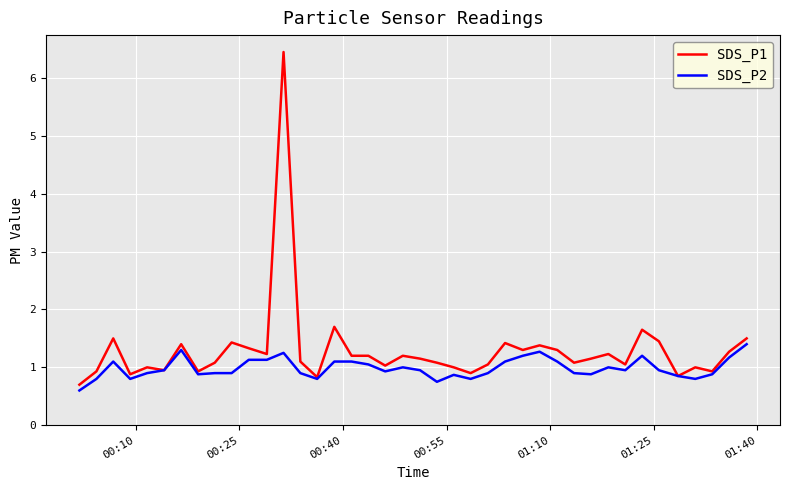

List the series in order of their overall mean, lowest first.

SDS_P2, SDS_P1